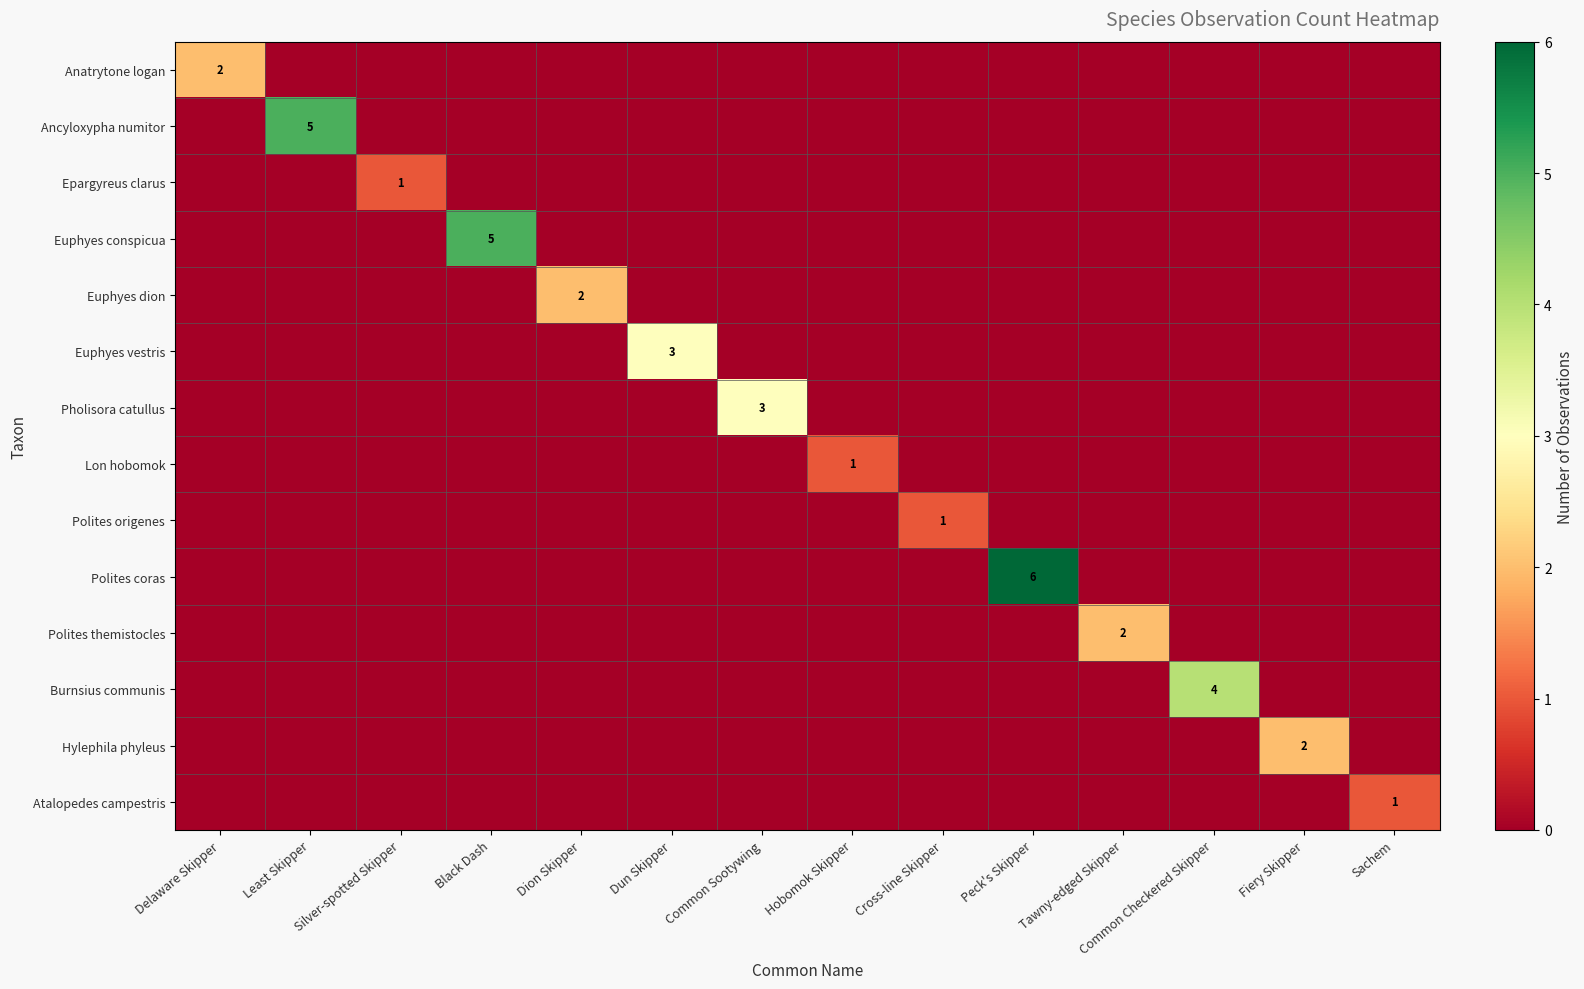

How many series are shown in this chart?

14